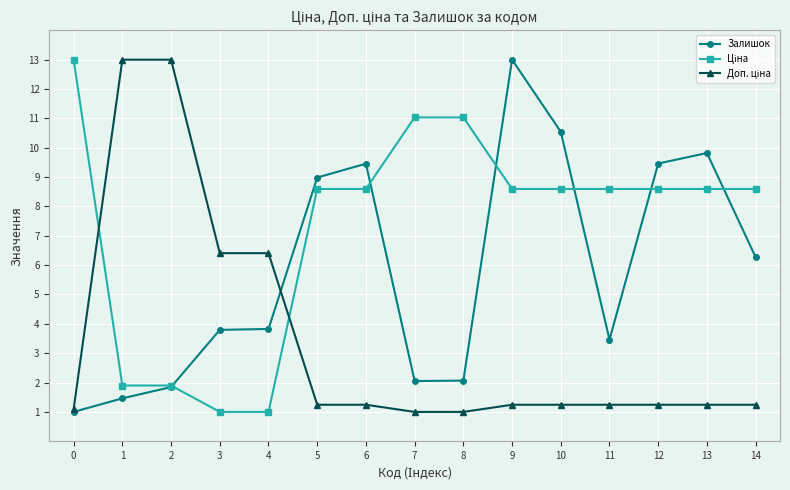

How many categories are shown in the chart?

15